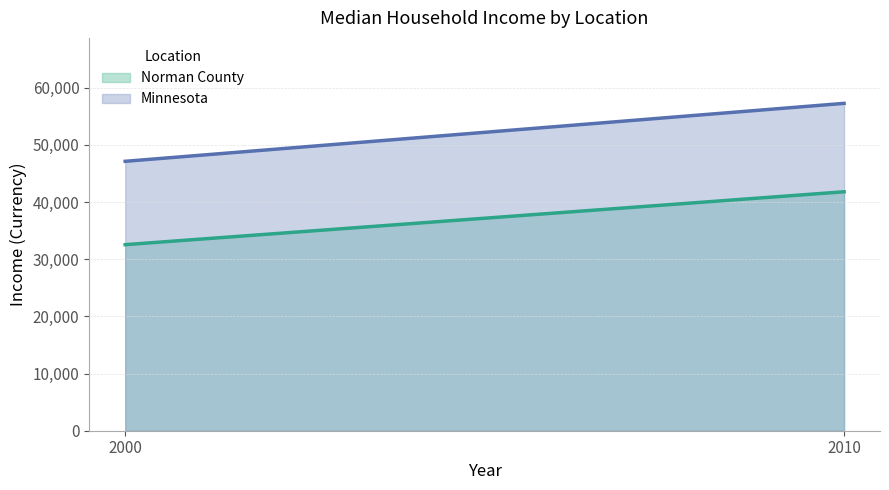

Reading left to right, transcribe all the data shown in this chart.

Norman County: 32535	41784
Minnesota: 47111	57243